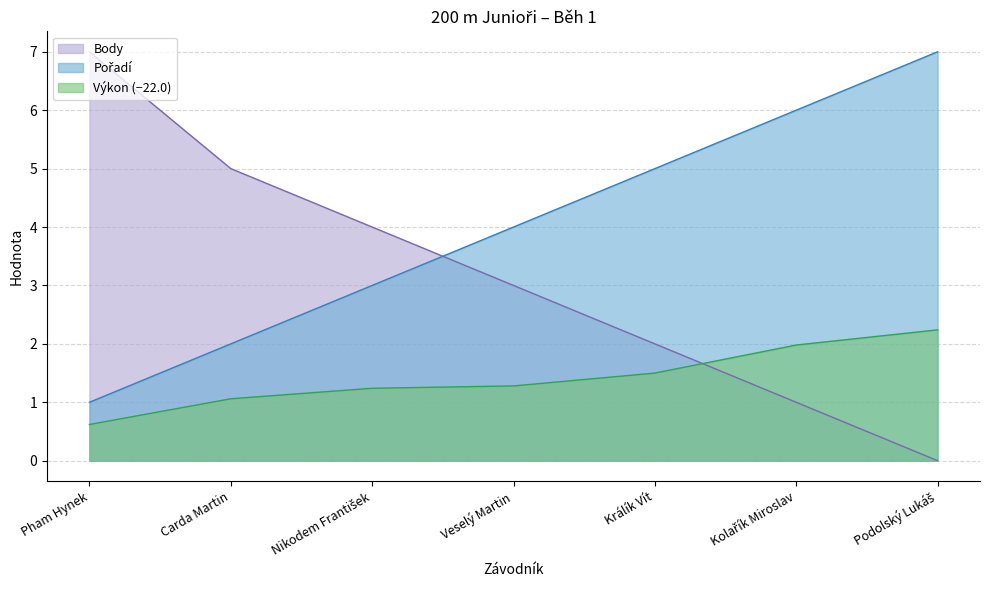

How many values in the Body series are below 3?

3